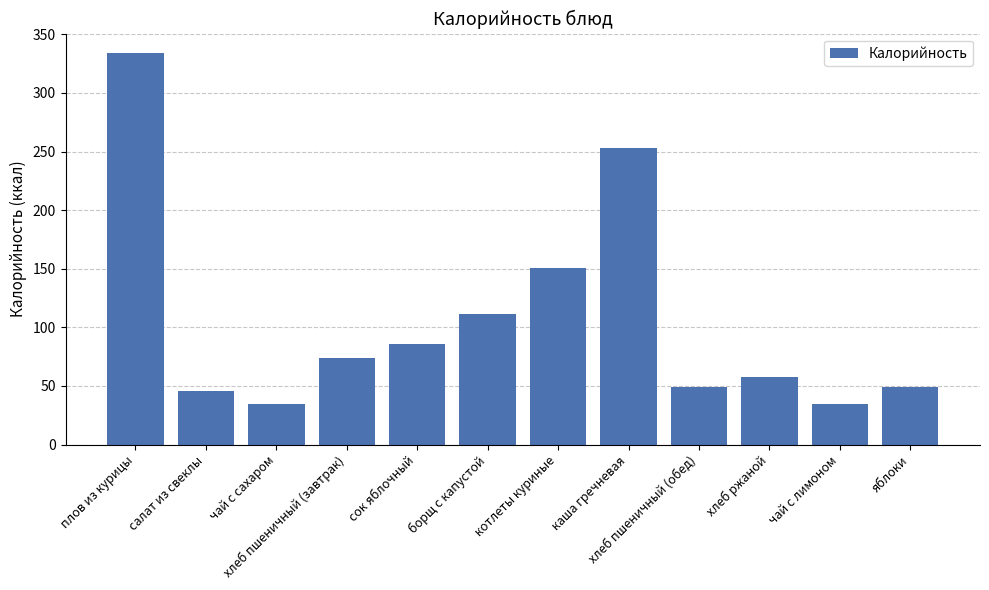

What is the value of the 12th bar from the left?

49